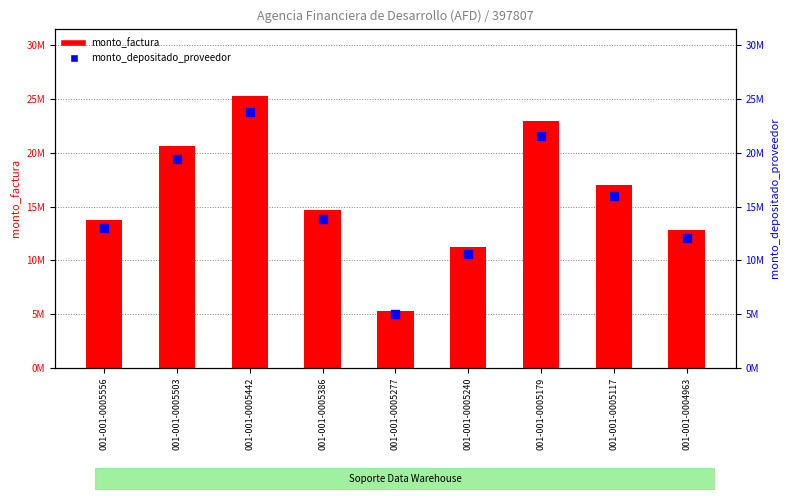

Which series reaches the minimum Y coordinate?

monto_depositado_proveedor